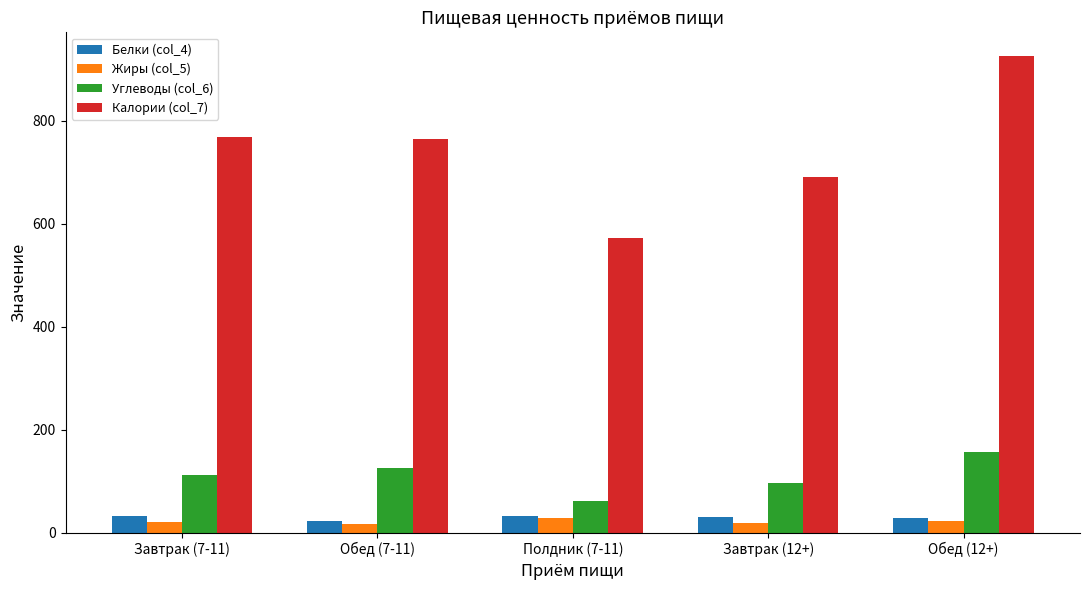

Which series has the largest range (max minus min)?

Калории (col_7)